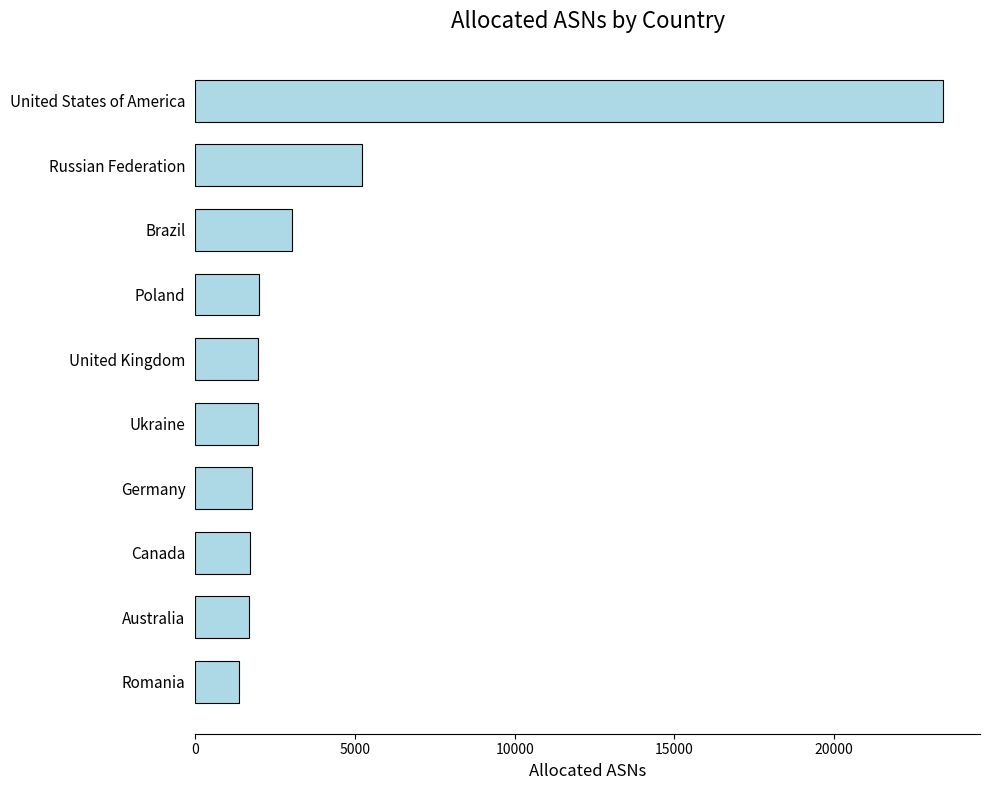

Is it true that the value at Russian Federation is 5224?

True